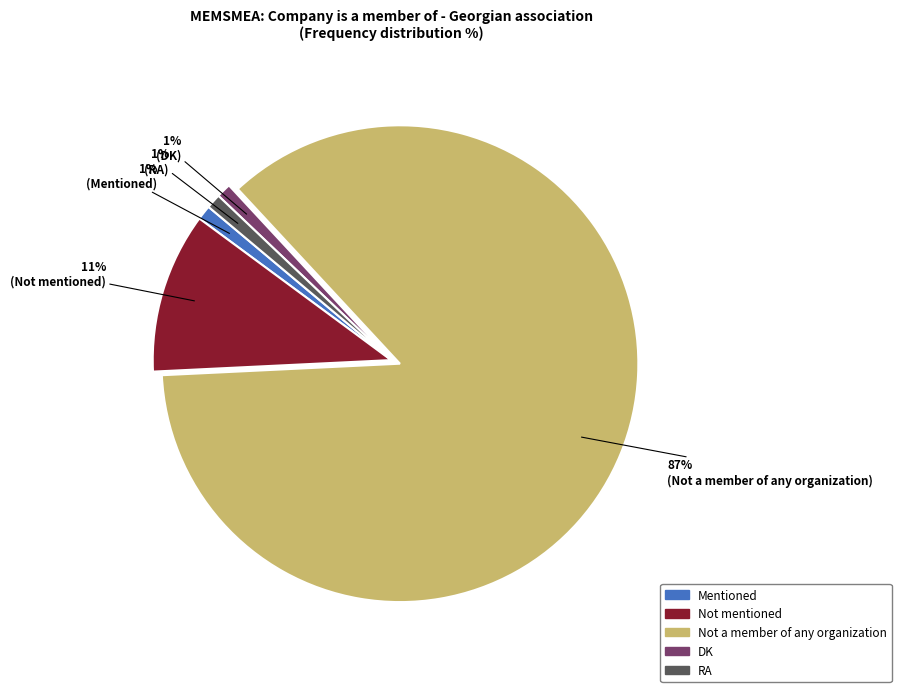

Rank the categories by value from lowest to highest.

Mentioned, DK, RA, Not mentioned, Not a member of any organization